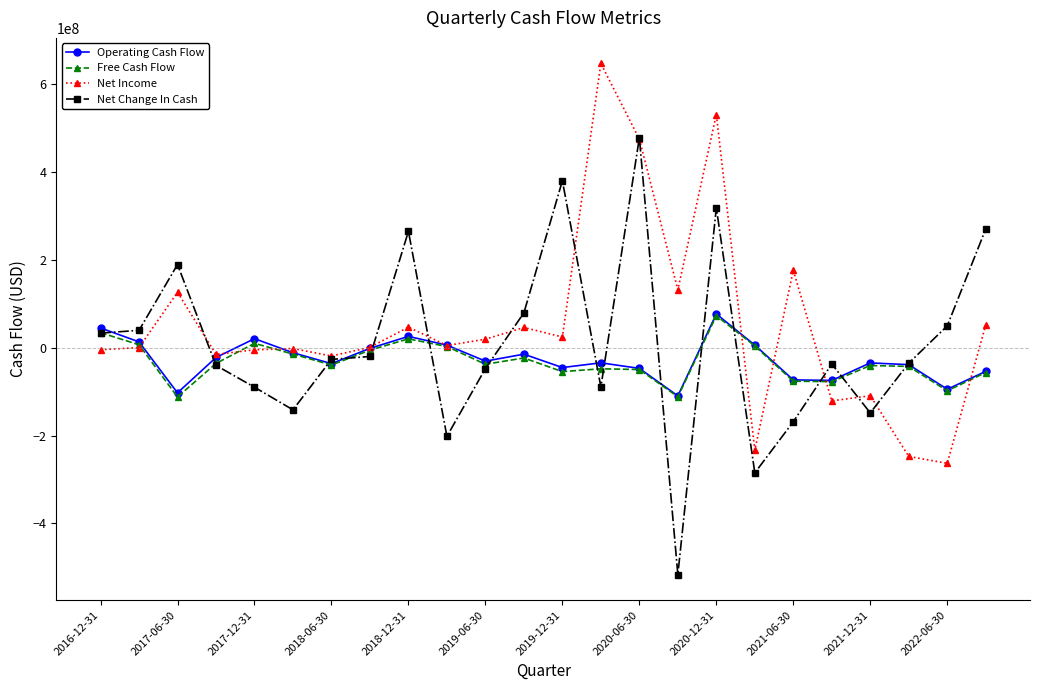

What is the lowest value of the Operating Cash Flow series?

-109600000